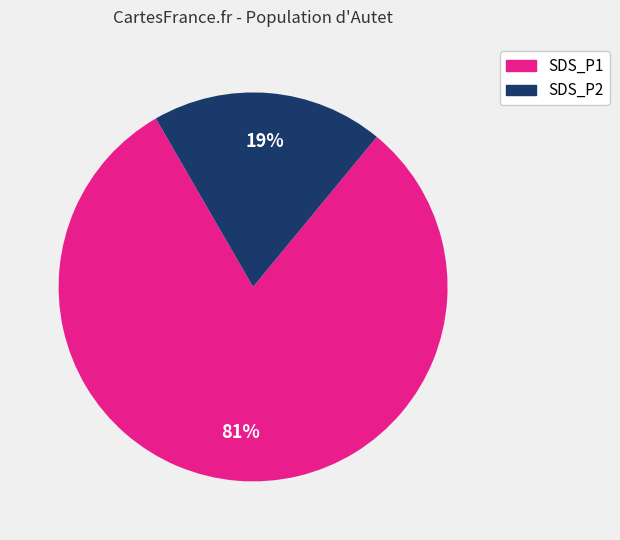

The SDS_P1 slice represents 90% of the pie. True or false?

False